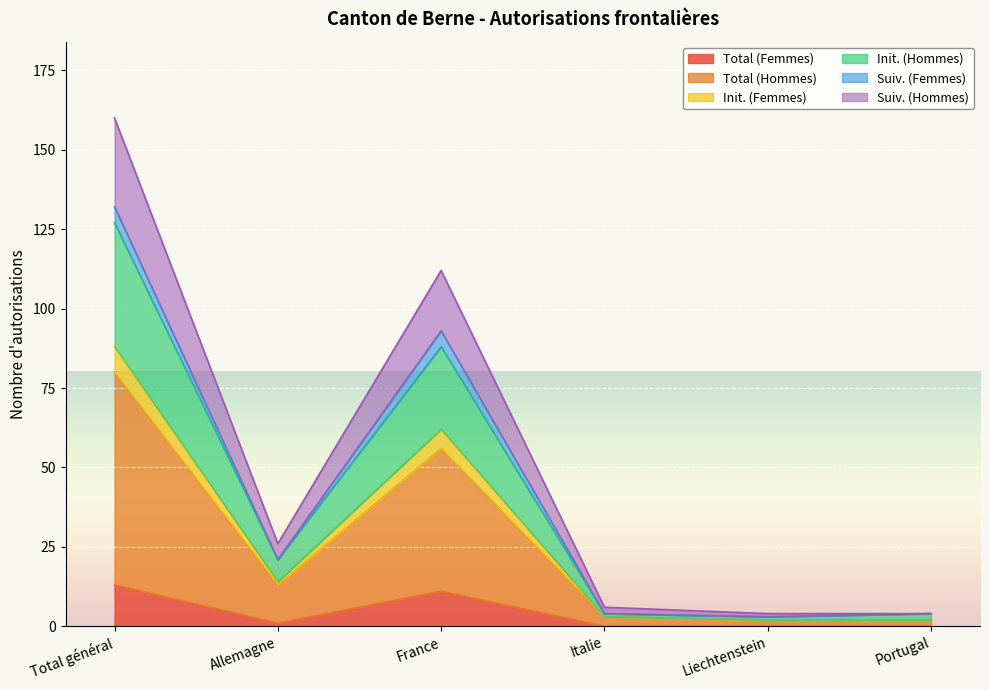

What are all the series names shown in the legend?

Total (Femmes), Total (Hommes), Init. (Femmes), Init. (Hommes), Suiv. (Femmes), Suiv. (Hommes)